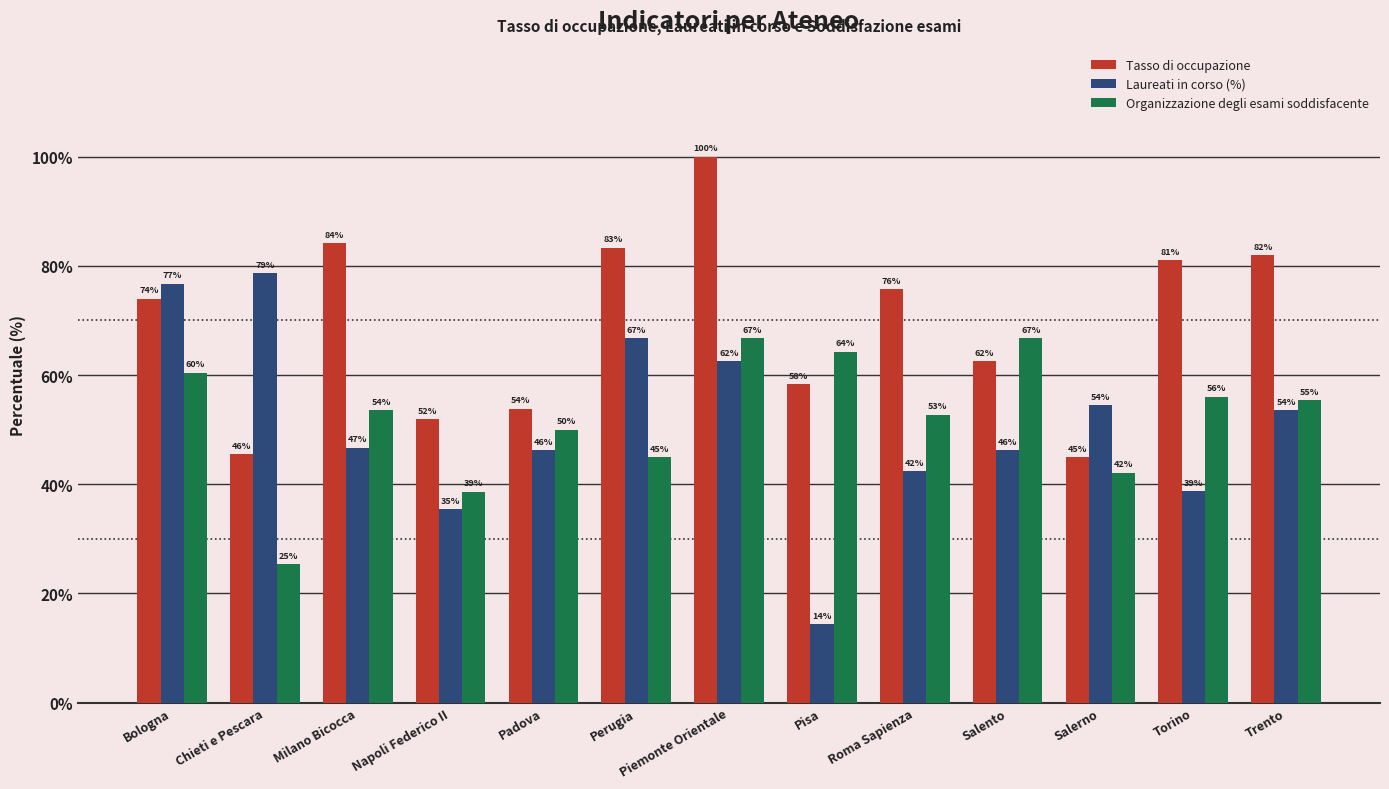

Rank the series by their maximum value, from highest to lowest.

Tasso di occupazione, Laureati in corso (%), Organizzazione degli esami soddisfacente